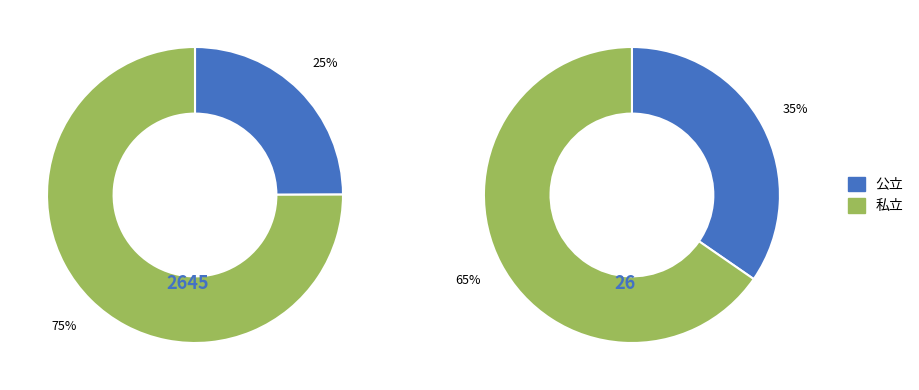

Rank the categories by 私立 value from highest to lowest.

保育所, 幼保連携型認定こども園